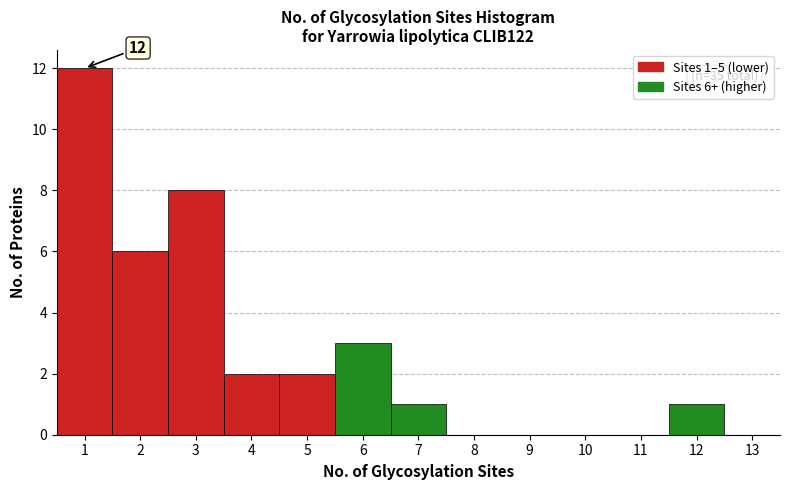

Over which range of the x-axis is the bar tallest?

0.5 to 1.5